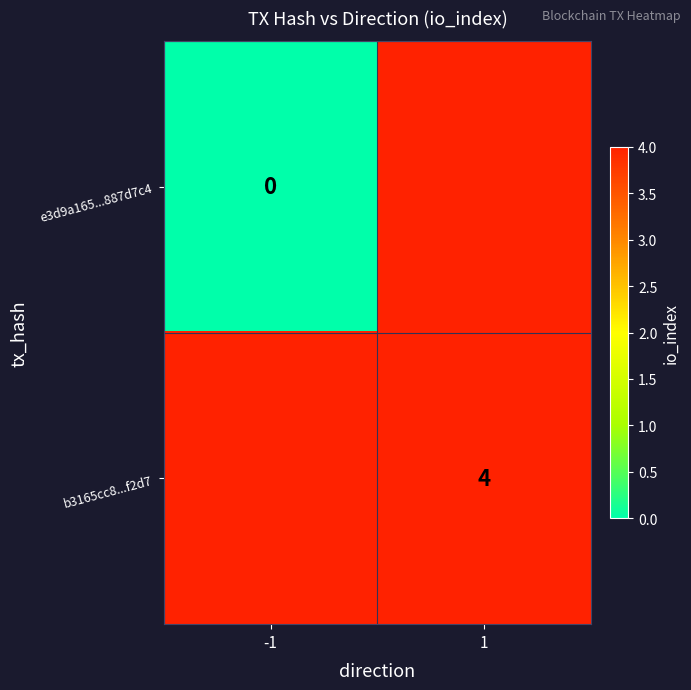

Is it true that b3165cc8...f2d7 equals 4 at 1?

True